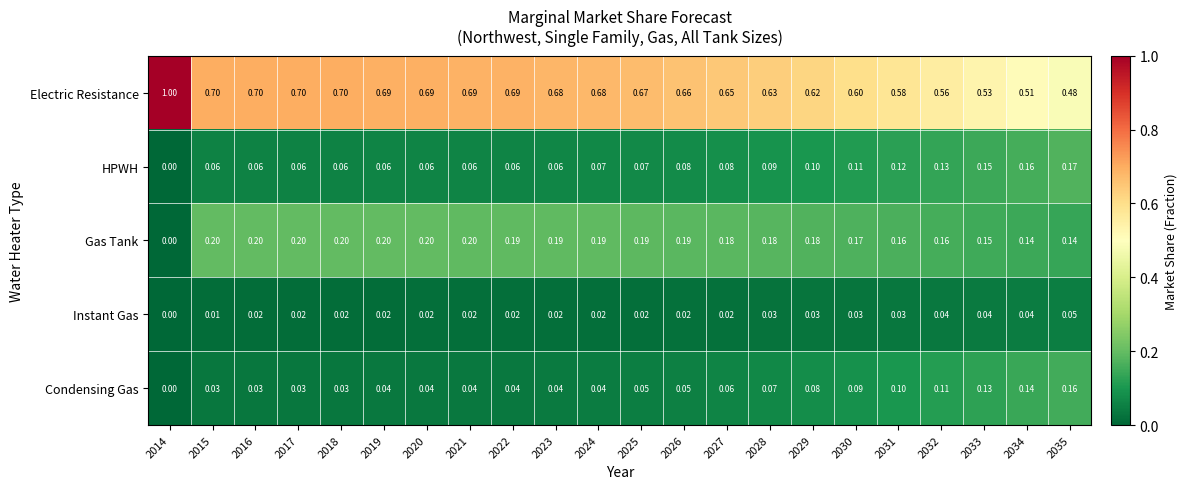

Which series has the largest total across all categories?

Electric Resistance